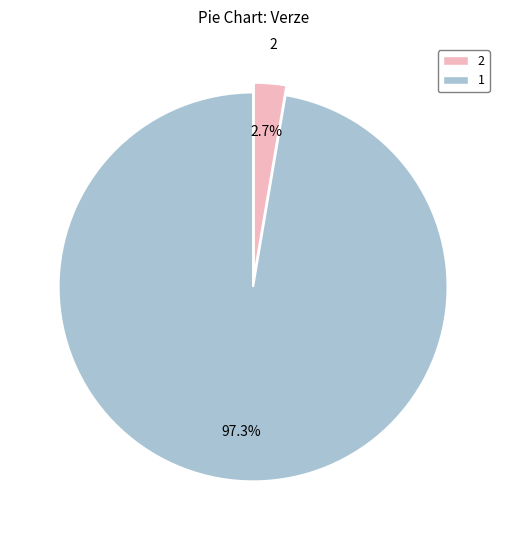

Does any single category account for the majority?

Yes